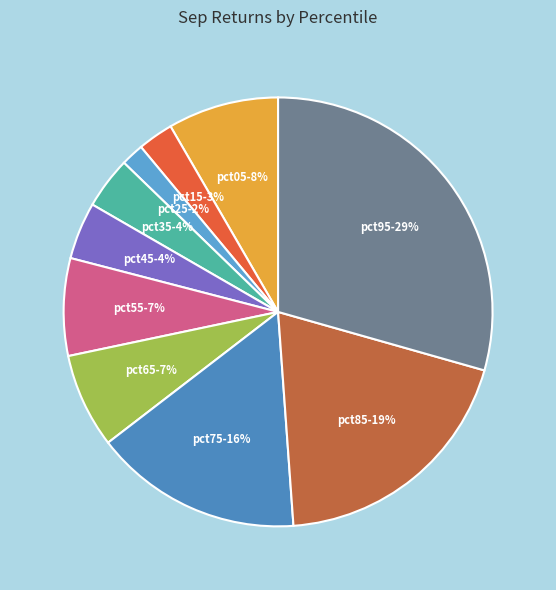

Count the number of slices in the pie.

10